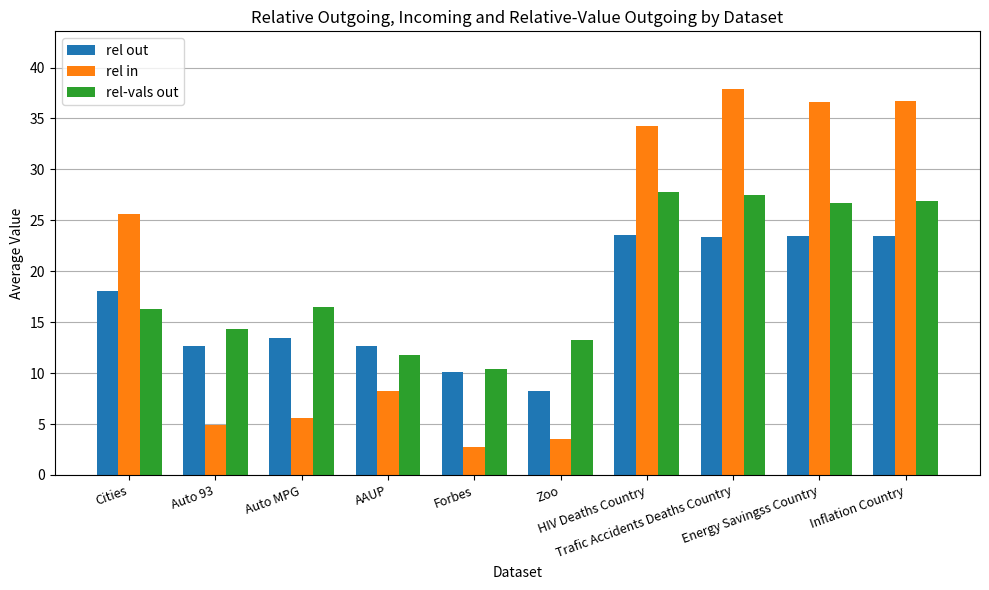

How many bars are there in total?

30